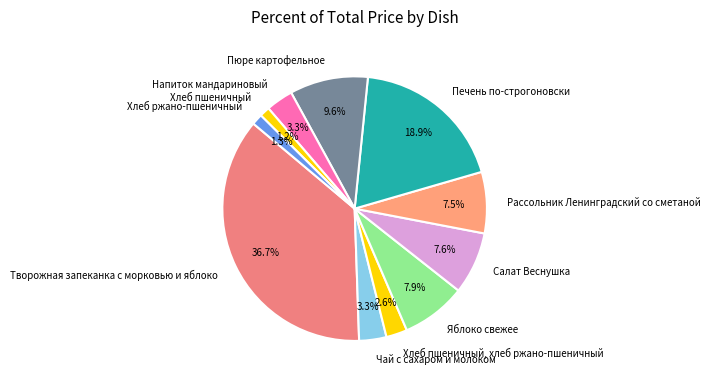

Is the sum of Хлеб ржано-пшеничный and Хлеб пшеничный, хлеб ржано-пшеничный greater than half?

No